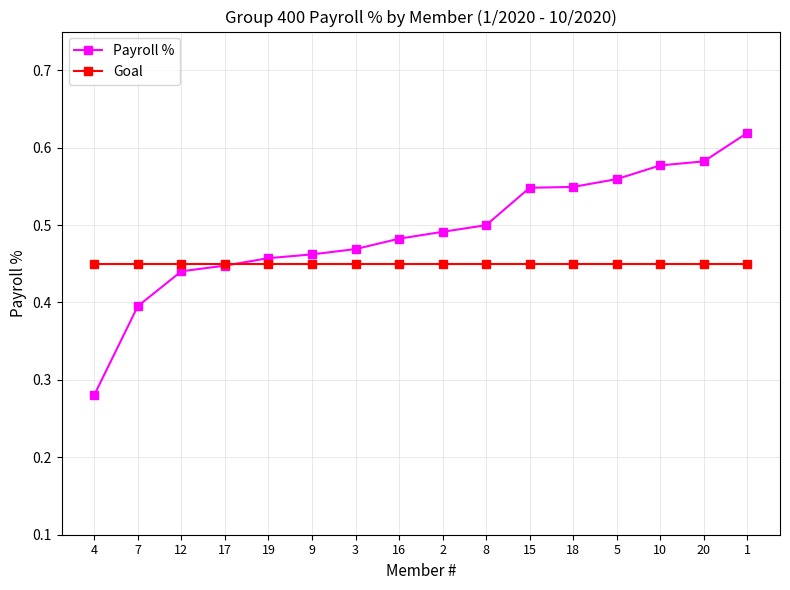

Which series has the largest range (max minus min)?

Payroll %